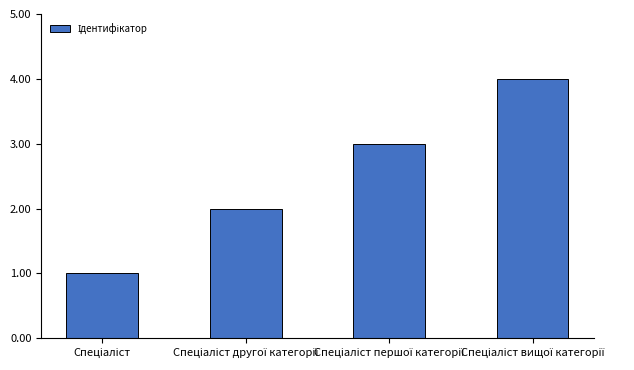

What is the maximum value shown in the chart?

4